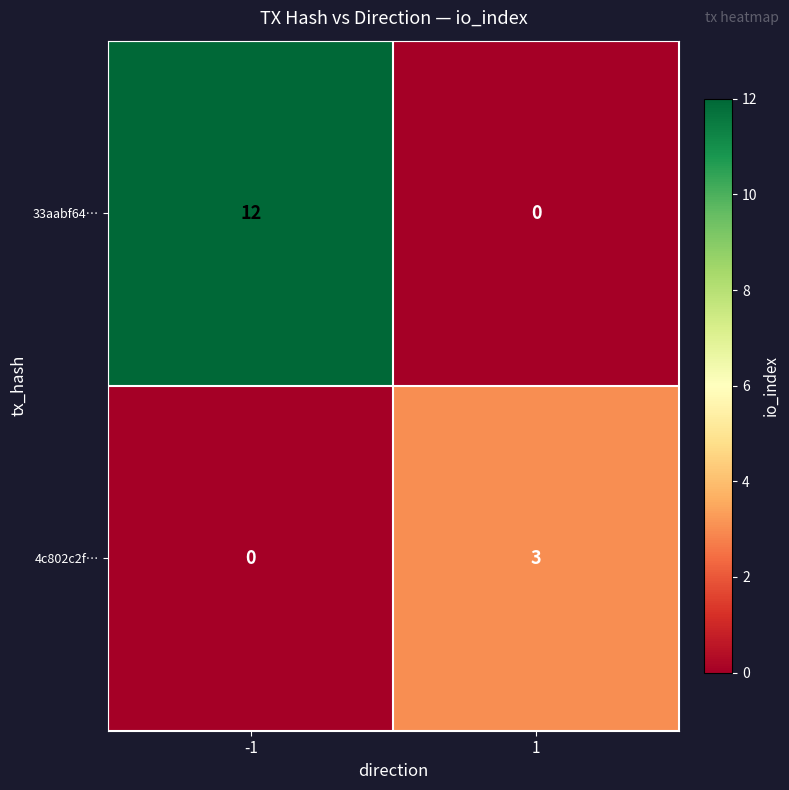

What value does the 4c802c2f… series have at 1?

3